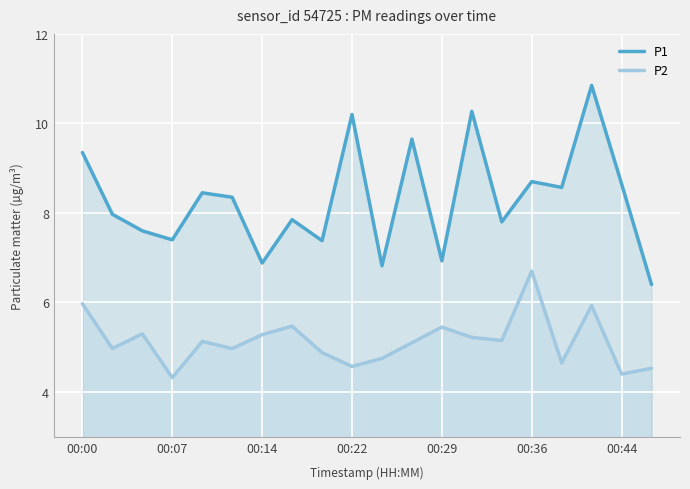

True or false: P2 and P1 intersect in this chart.

False